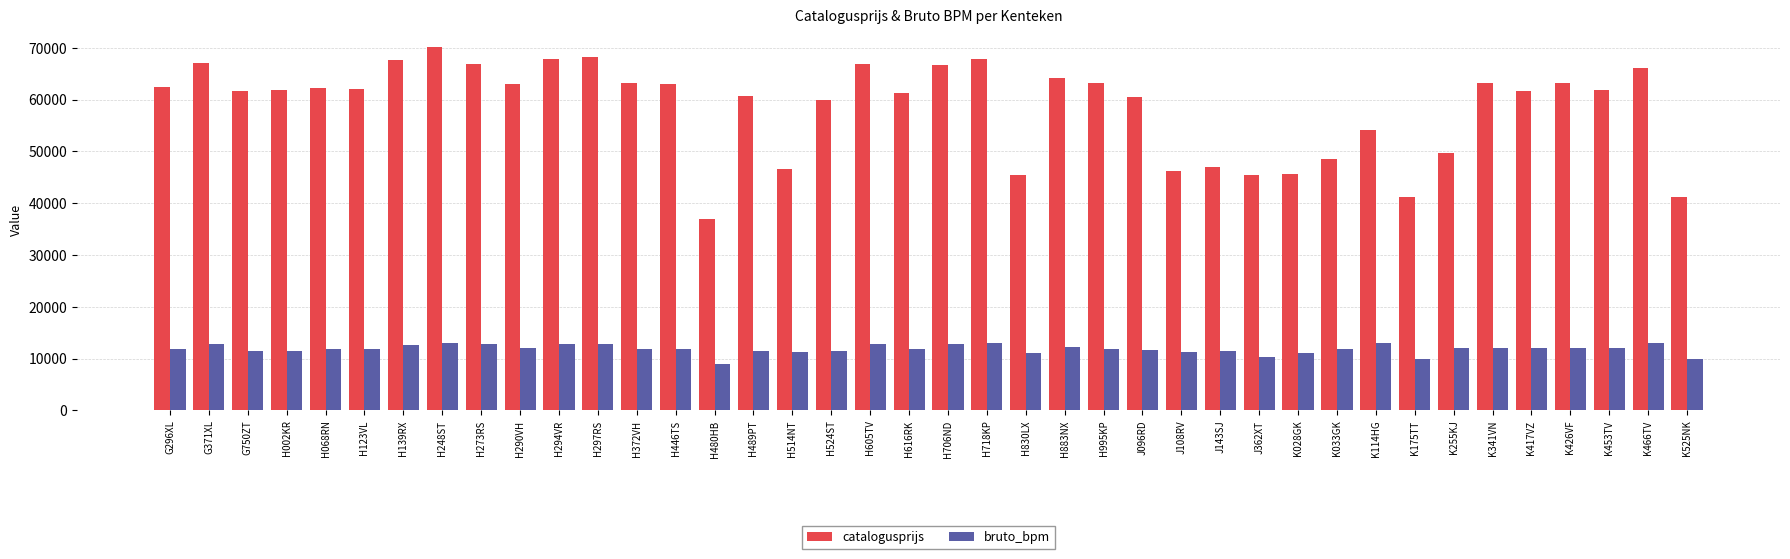

How many data points does each series have?

40